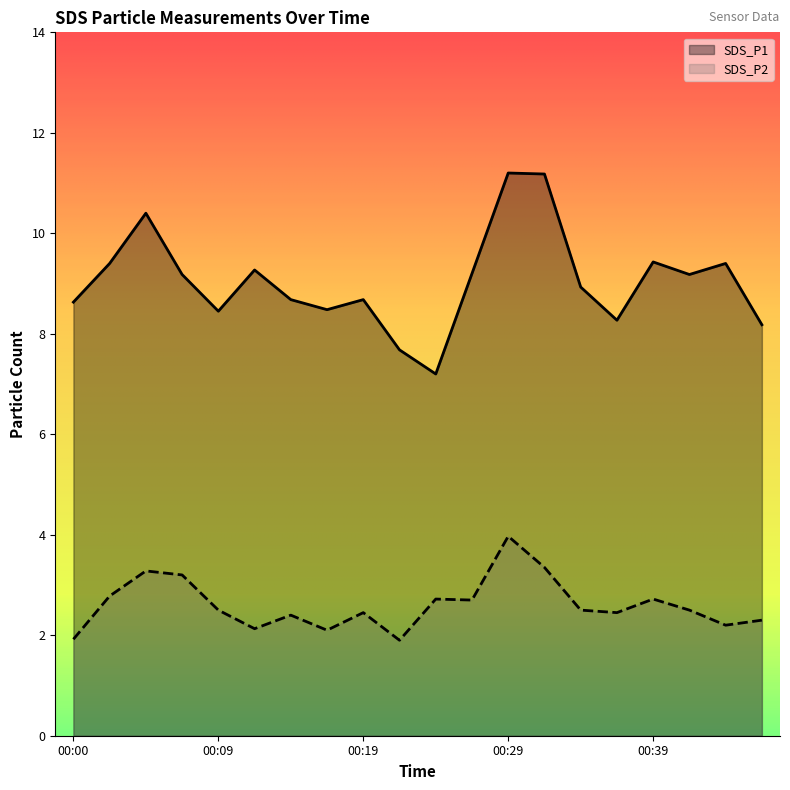

What is the highest value of the SDS_P2 series?

4.0